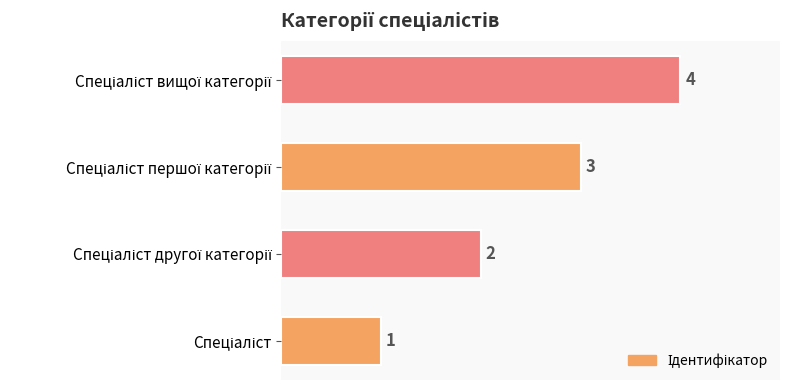

Does the chart contain any negative values?

No